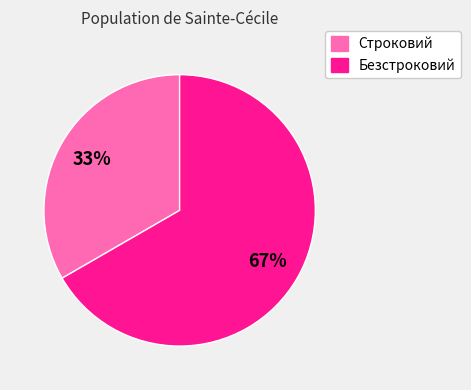

To the nearest percent, what is the combined percentage of Безстроковий and Строковий?

100%